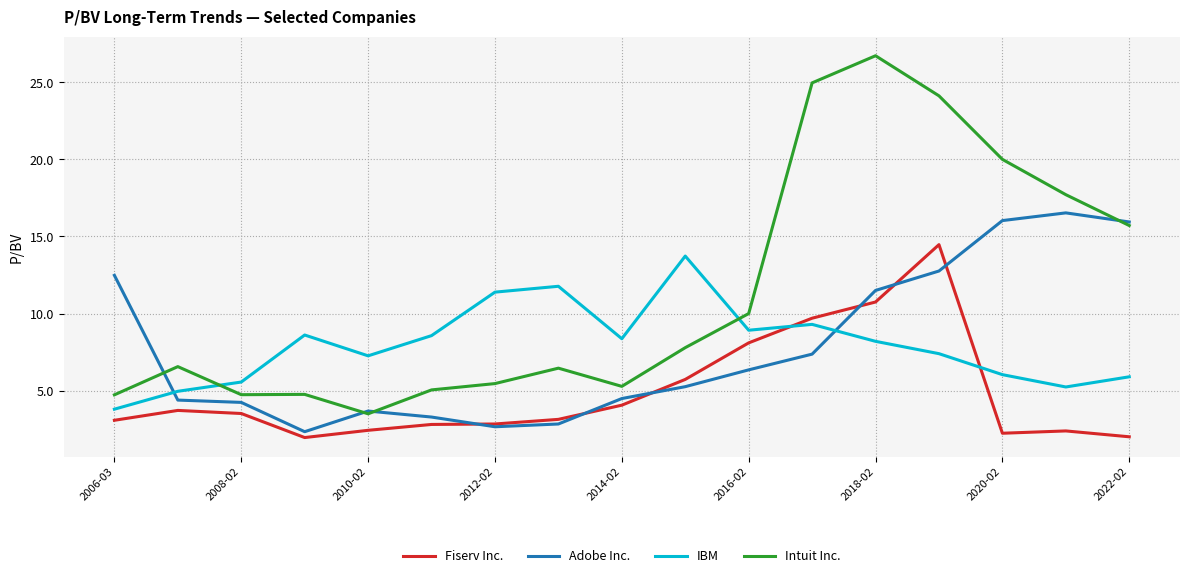

What is the difference between the second highest and second lowest values in the Intuit Inc. series?

20.2